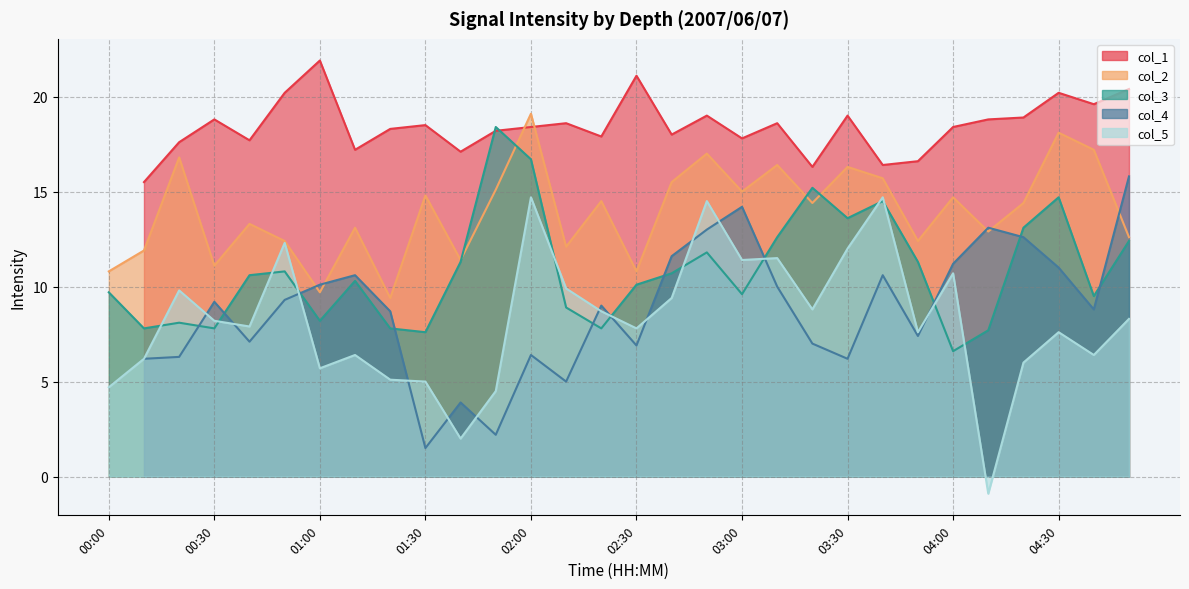

What is the maximum value for col_2?

19.1